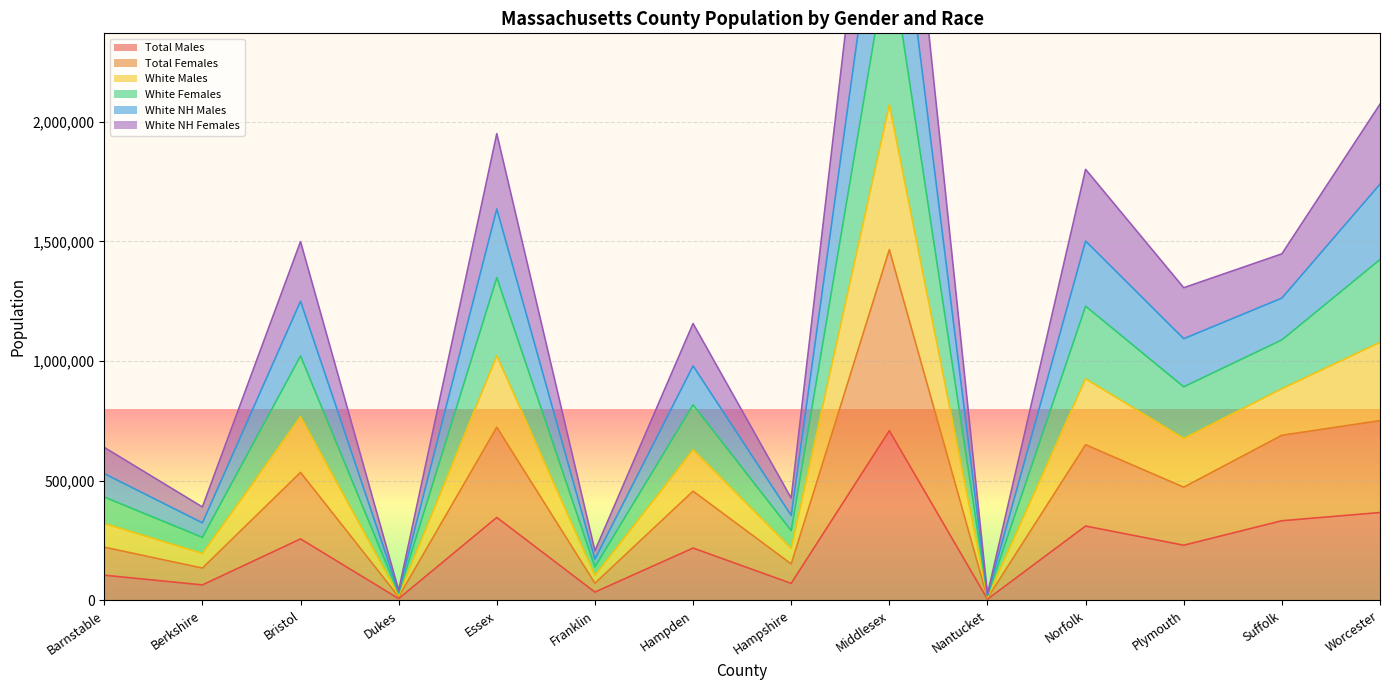

What is the maximum value for Total Males?

709048